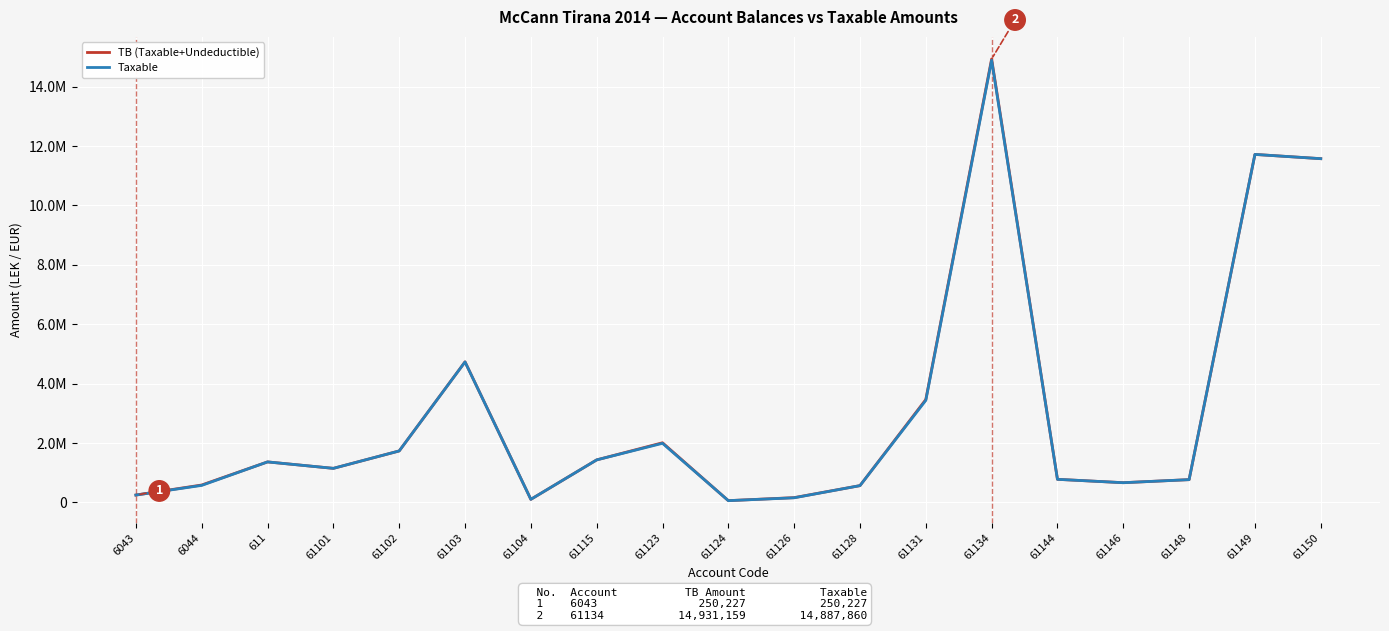

Reading left to right, what are all the values shown in this chart?

TB (Taxable+Undeductible): 6043=250227.1	6044=588118.9	611=1366068.5	61101=1149043.7	61102=1735151.5	61103=4735066.9	61104=105900.0	61115=1434003.2	61123=2010362.2	61124=61813.2	61126=163090.0	61128=567460.5	61131=3465988.5	61134=14931158.8	61144=779642.1	61146=666085.5	61148=769080.9	61149=11717876.6	61150=11574631.1
Taxable: 6043=250227.1	6044=575296.9	611=1366068.5	61101=1149043.7	61102=1735151.5	61103=4731146.9	61104=105900.0	61115=1433753.2	61123=1991862.2	61124=61813.2	61126=157990.0	61128=567460.5	61131=3437988.5	61134=14887859.8	61144=779642.1	61146=666085.5	61148=769080.9	61149=11717876.6	61150=11574631.1